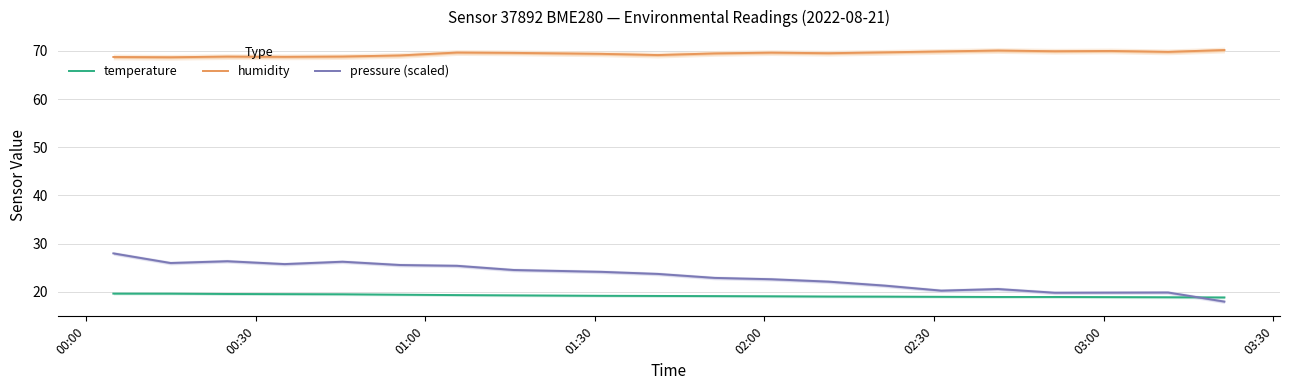

Rank the series by their maximum value, from lowest to highest.

temperature, pressure (scaled), humidity